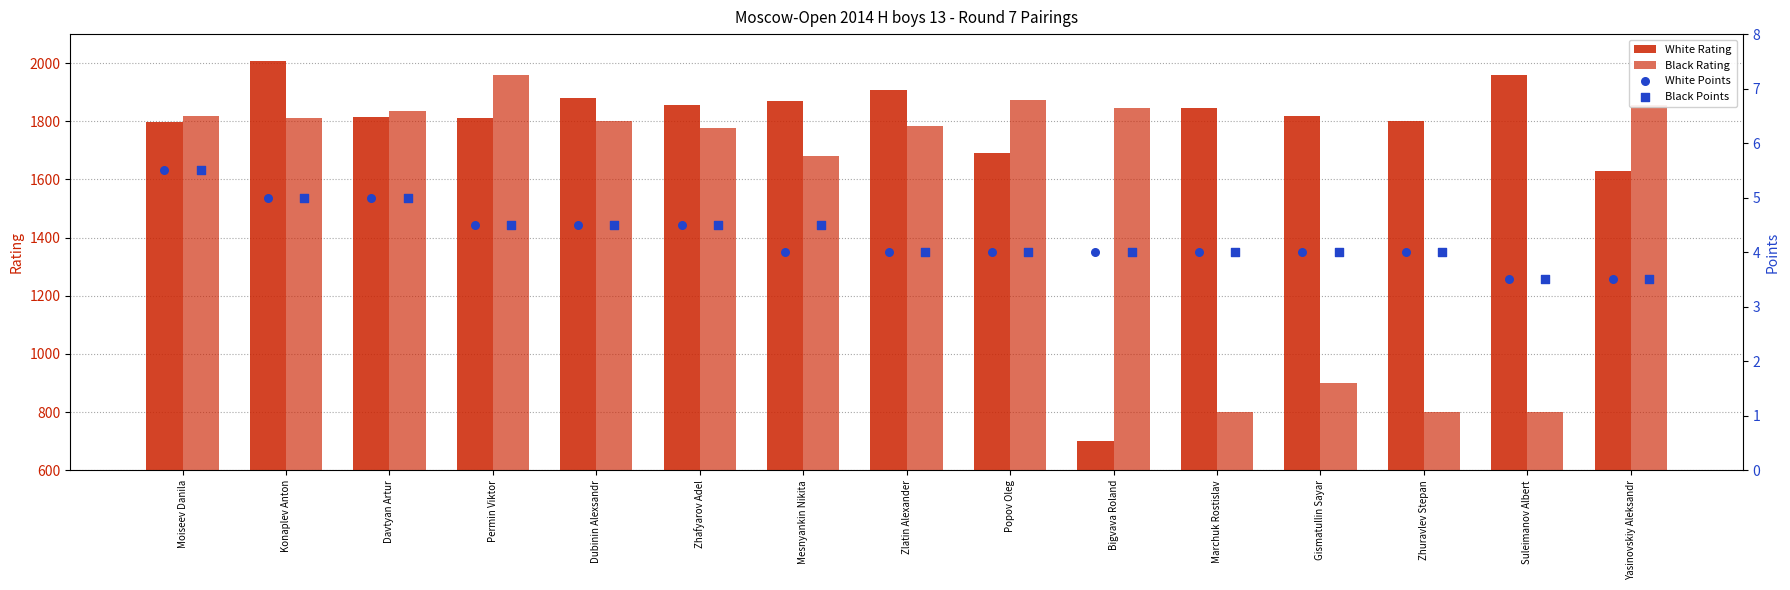

What is the total value across all series at Gismatullin Sayar?

2725.0